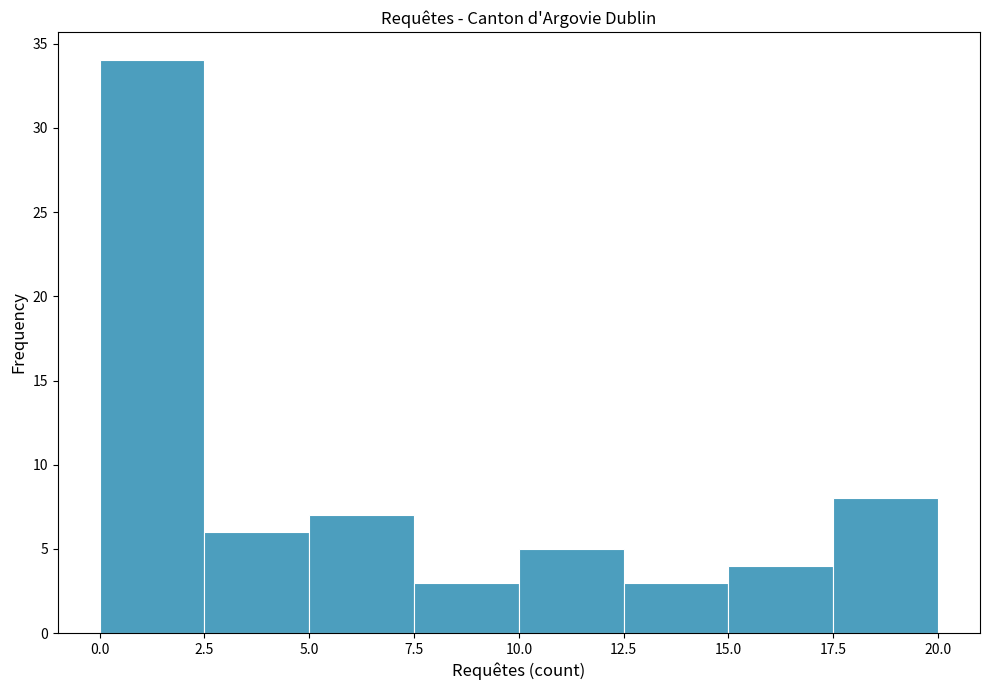

Reading left to right, transcribe this chart: for each bar, give the range it covers on the x-axis and its height. The values are not printed on the chart, so give them approximately, as read against the axis.

0.0 to 2.5: 34
2.5 to 5.0: 6
5.0 to 7.5: 7
7.5 to 10.0: 3
10.0 to 12.5: 5
12.5 to 15.0: 3
15.0 to 17.5: 4
17.5 to 20.0: 8